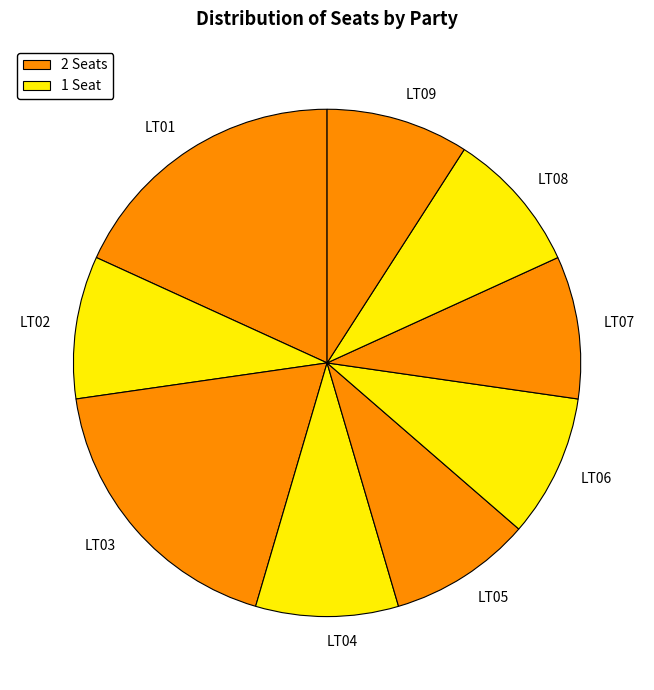

Does any single category account for the majority?

No